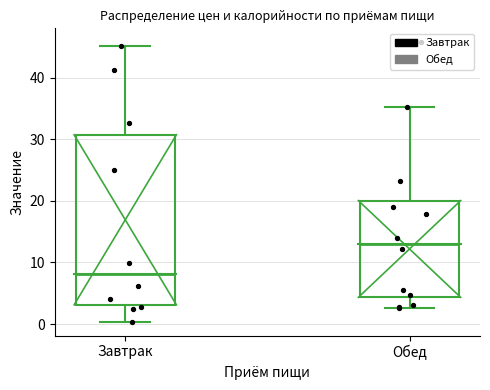

Where is the lower edge of the box for Обед on the y-axis? The values are not printed on the chart, so give them approximately, as read against the axis.

4